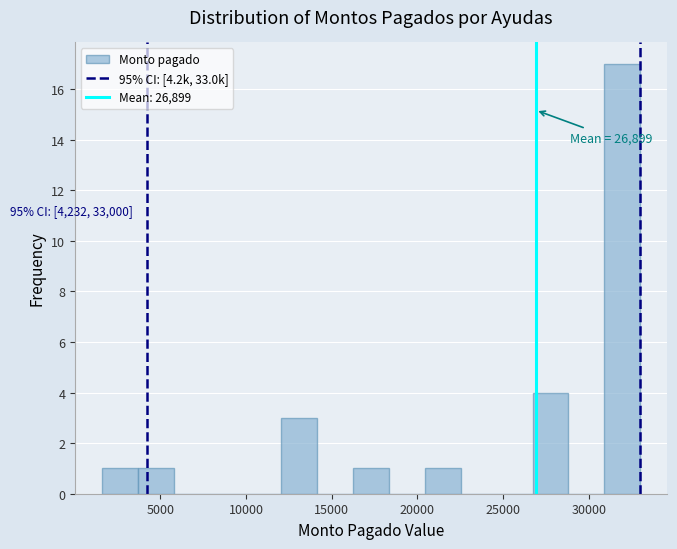

Over which range of the x-axis is the bar tallest?

31000 to 33000